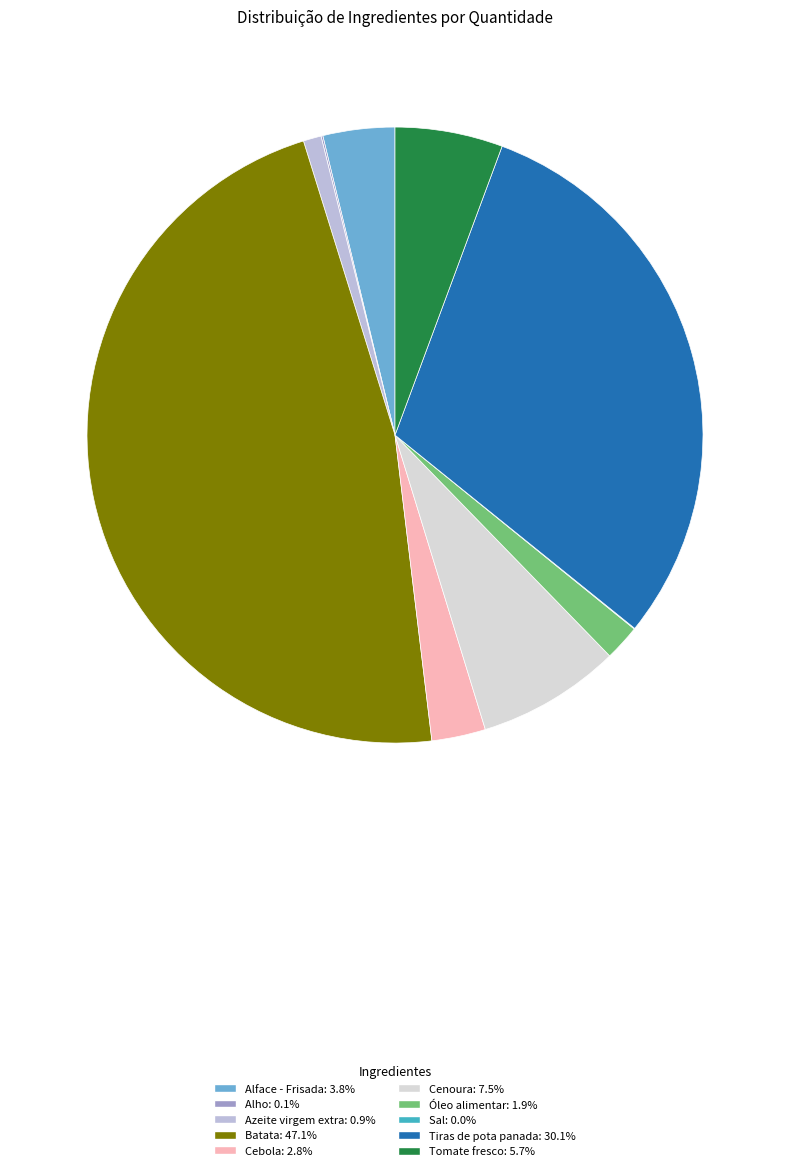

Is Azeite virgem extra the majority of the pie?

No